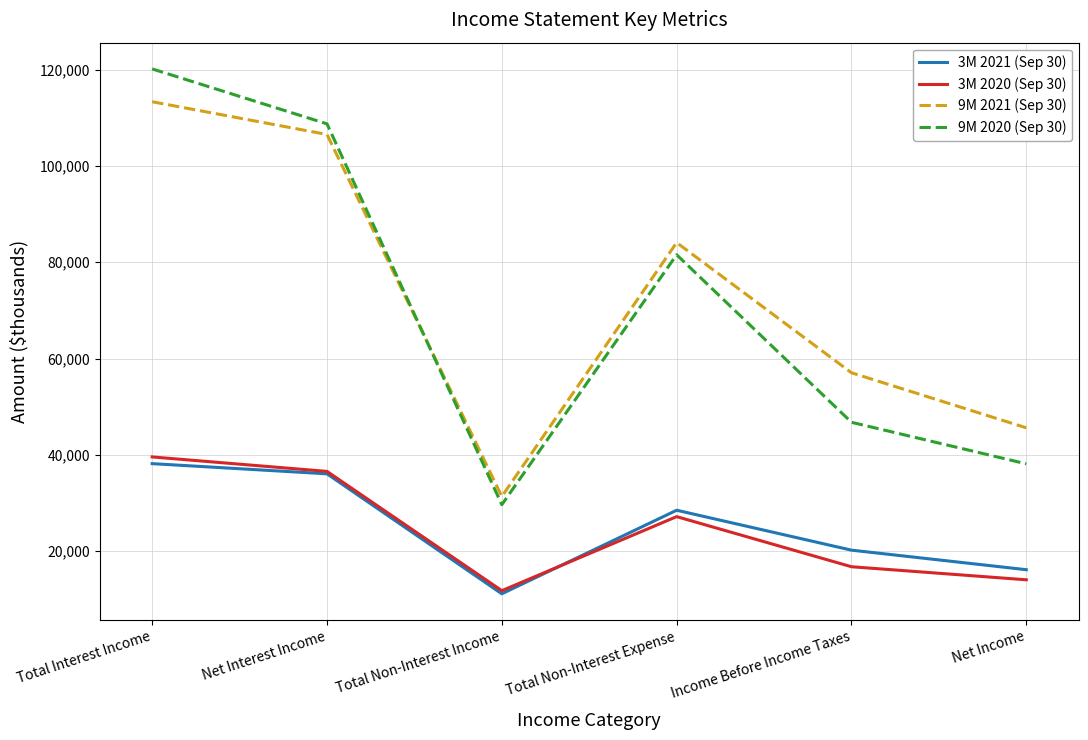

What are all the series names shown in the legend?

3M 2021 (Sep 30), 3M 2020 (Sep 30), 9M 2021 (Sep 30), 9M 2020 (Sep 30)